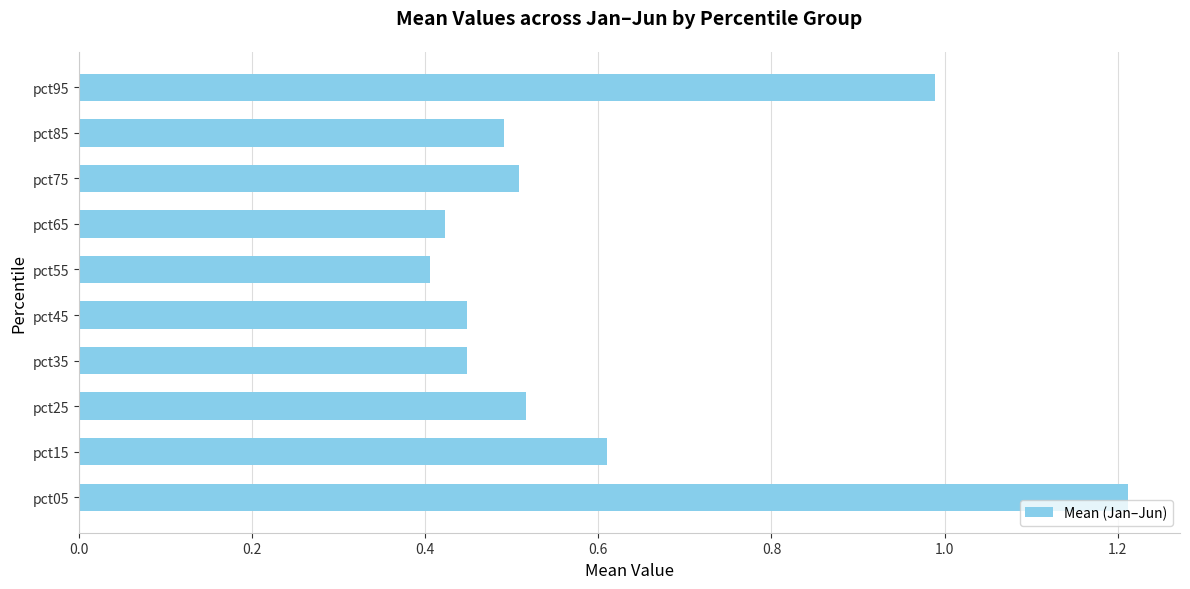

What is the average value?

0.6